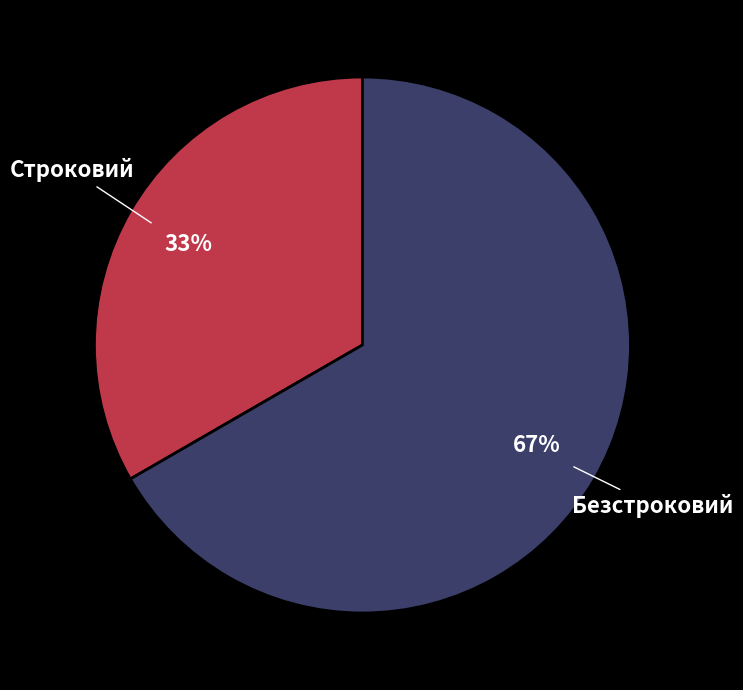

What is the ratio of the value at Безстроковий to the value at Строковий?

2.0